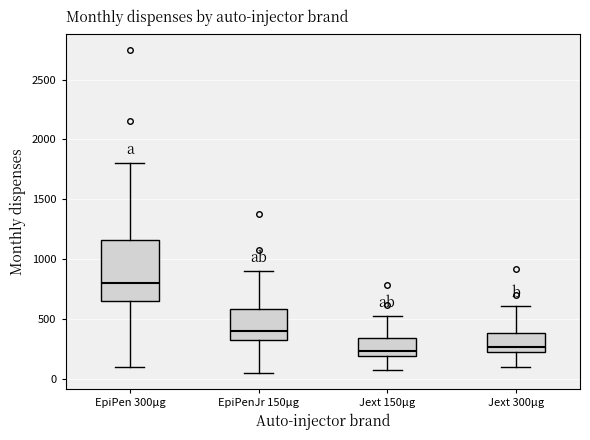

Reading left to right, transcribe this box plot: for each box, give where its median line is, the range the box spans, and where its two whiskers end, as read against the y-axis. The values are not printed on the chart, so give them approximately, as read against the axis.

EpiPen 300μg: median 800, box 650 to 1150, whiskers 100 to 1800
EpiPenJr 150μg: median 400, box 350 to 600, whiskers 50 to 900
Jext 150μg: median 250, box 200 to 350, whiskers 50 to 500
Jext 300μg: median 250, box 200 to 400, whiskers 100 to 600